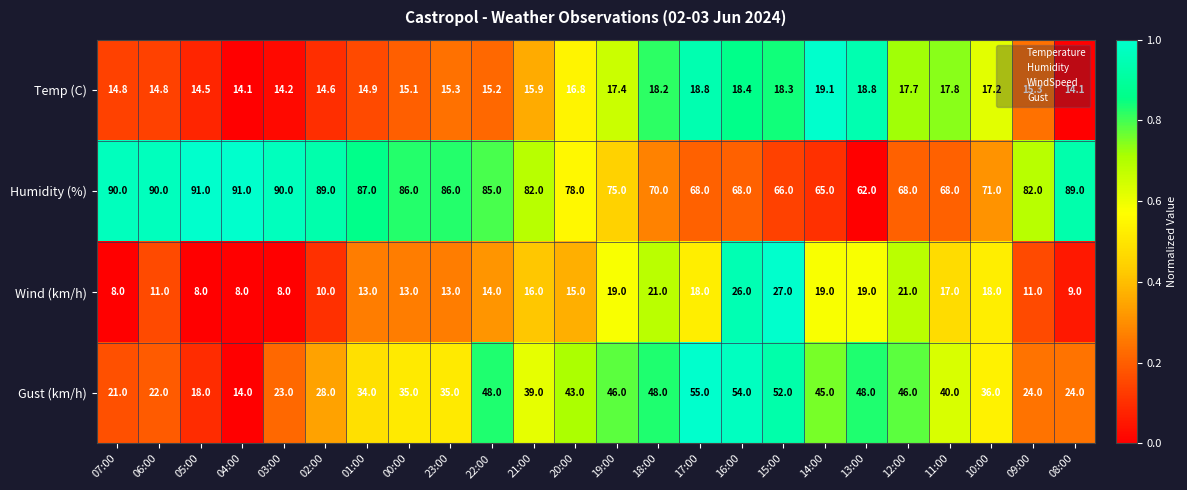

What is the average value of the Wind (km/h) series?

15.1